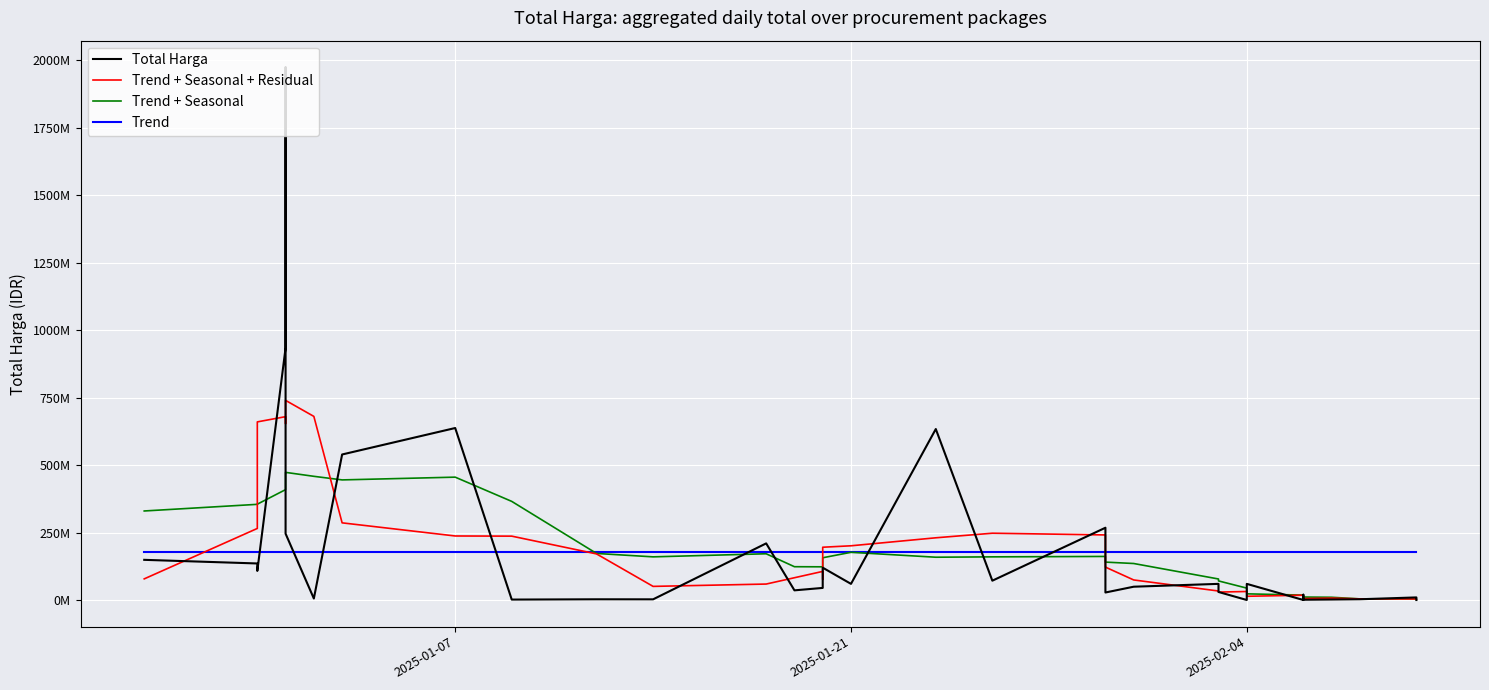

How many intersections are there between Trend + Seasonal + Residual and Trend + Seasonal?

9